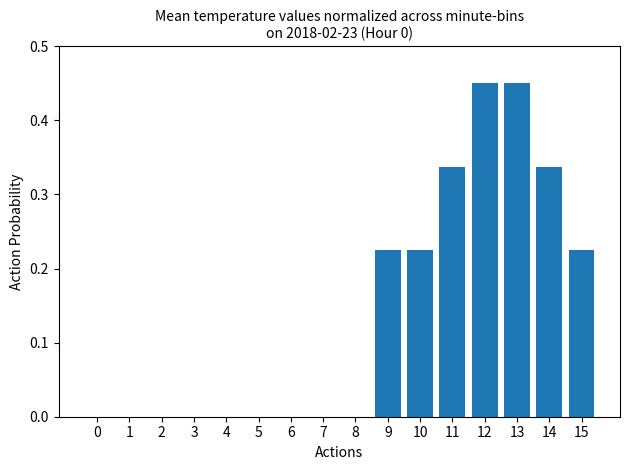

Are the bars horizontal?

No